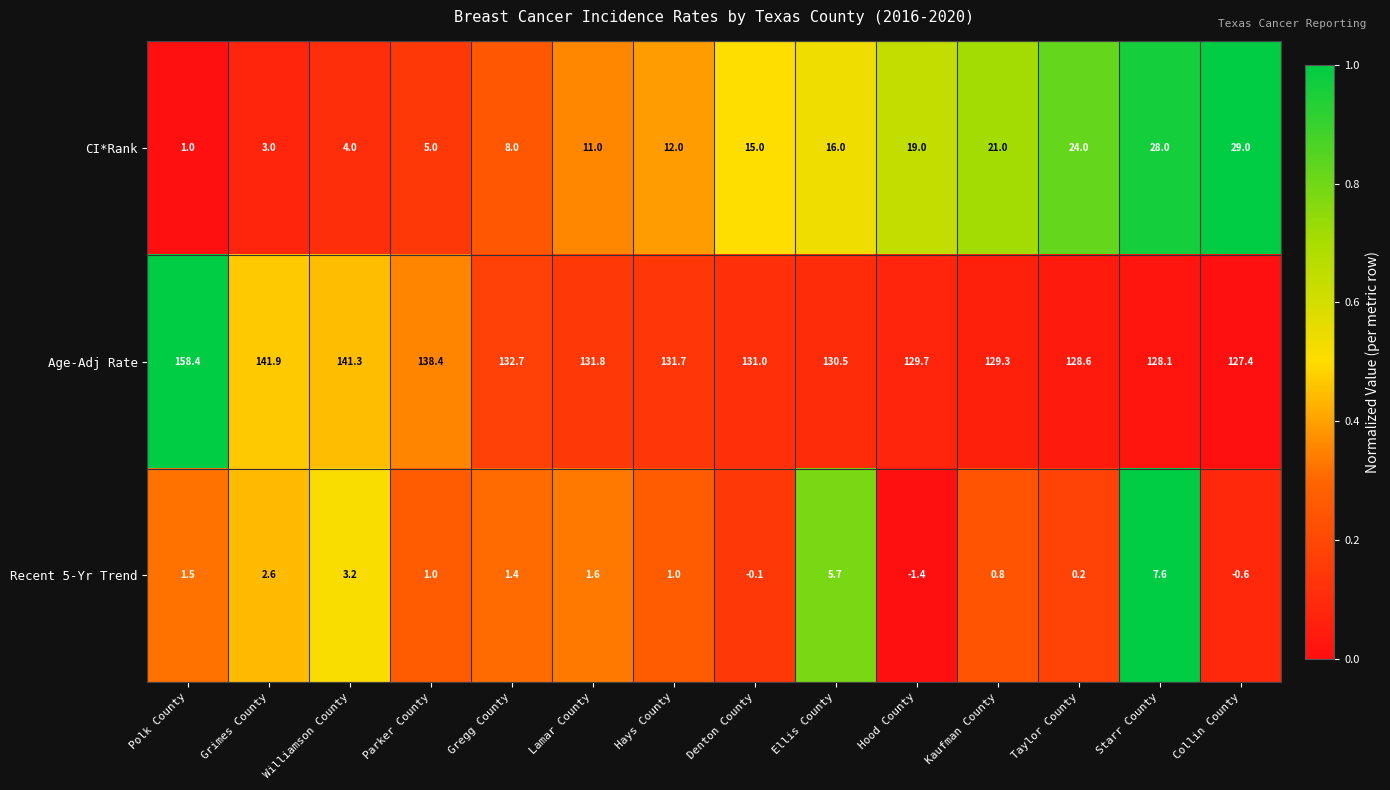

List the series in order of their peak value, lowest first.

Recent 5-Yr Trend, CI*Rank, Age-Adj Rate